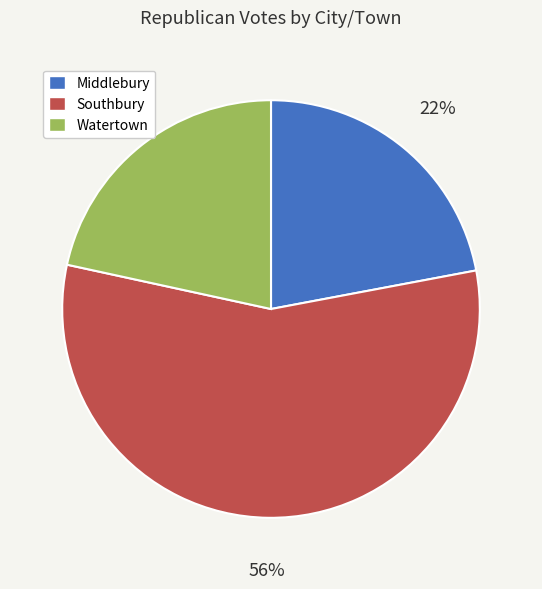

Which has a higher value, Southbury or Middlebury?

Southbury